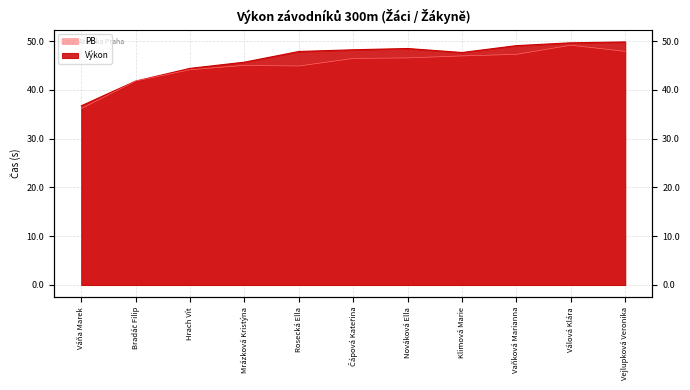

Which series has the largest total across all categories?

Výkon